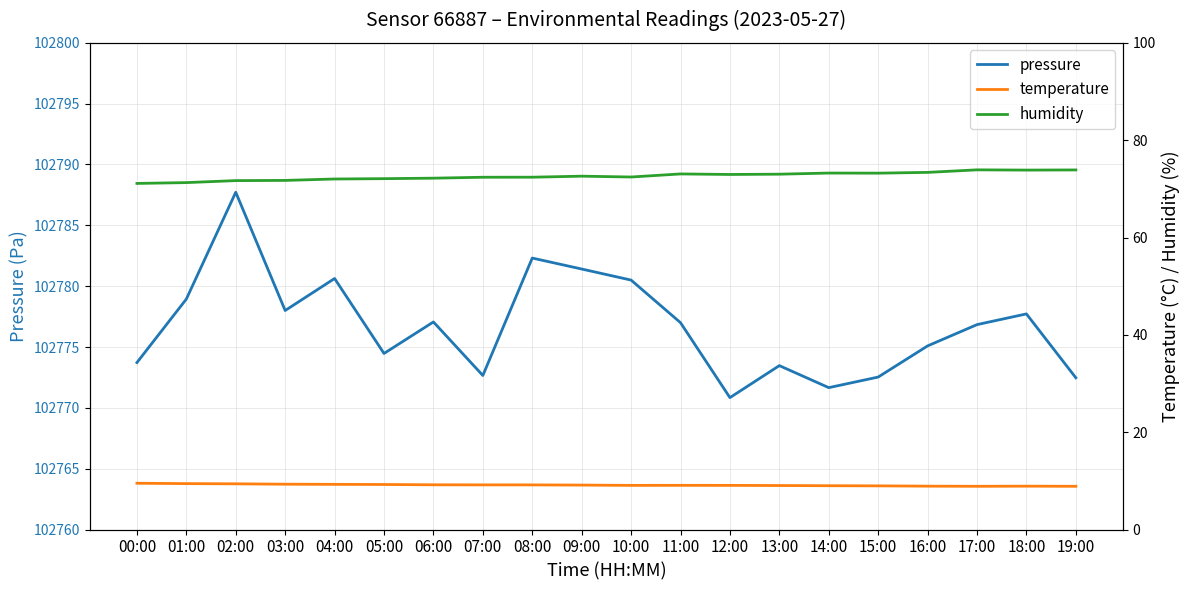

What is the label of the 11th point from the left?

10:00